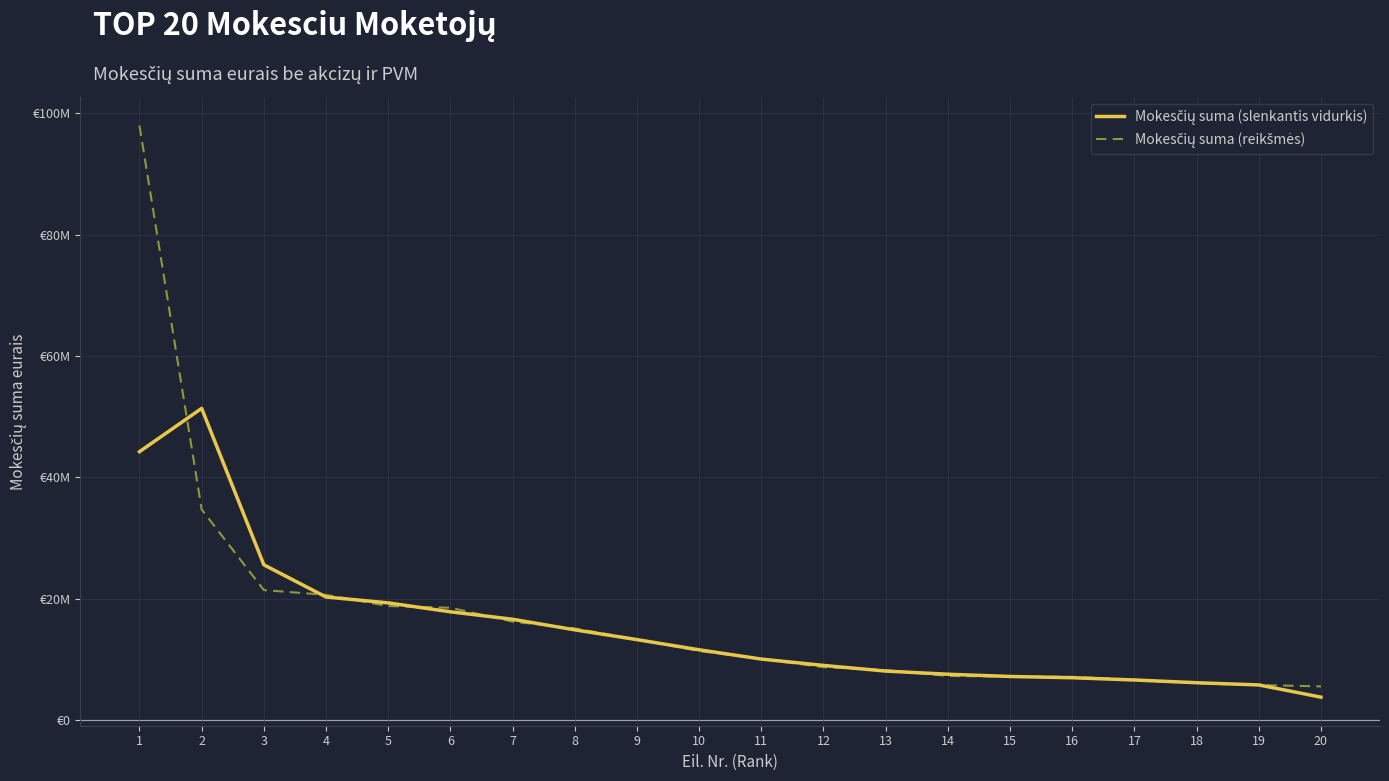

Rank the series at 9 from lowest to highest value.

Mokesčių suma (slenkantis vidurkis), Mokesčių suma (reikšmės)